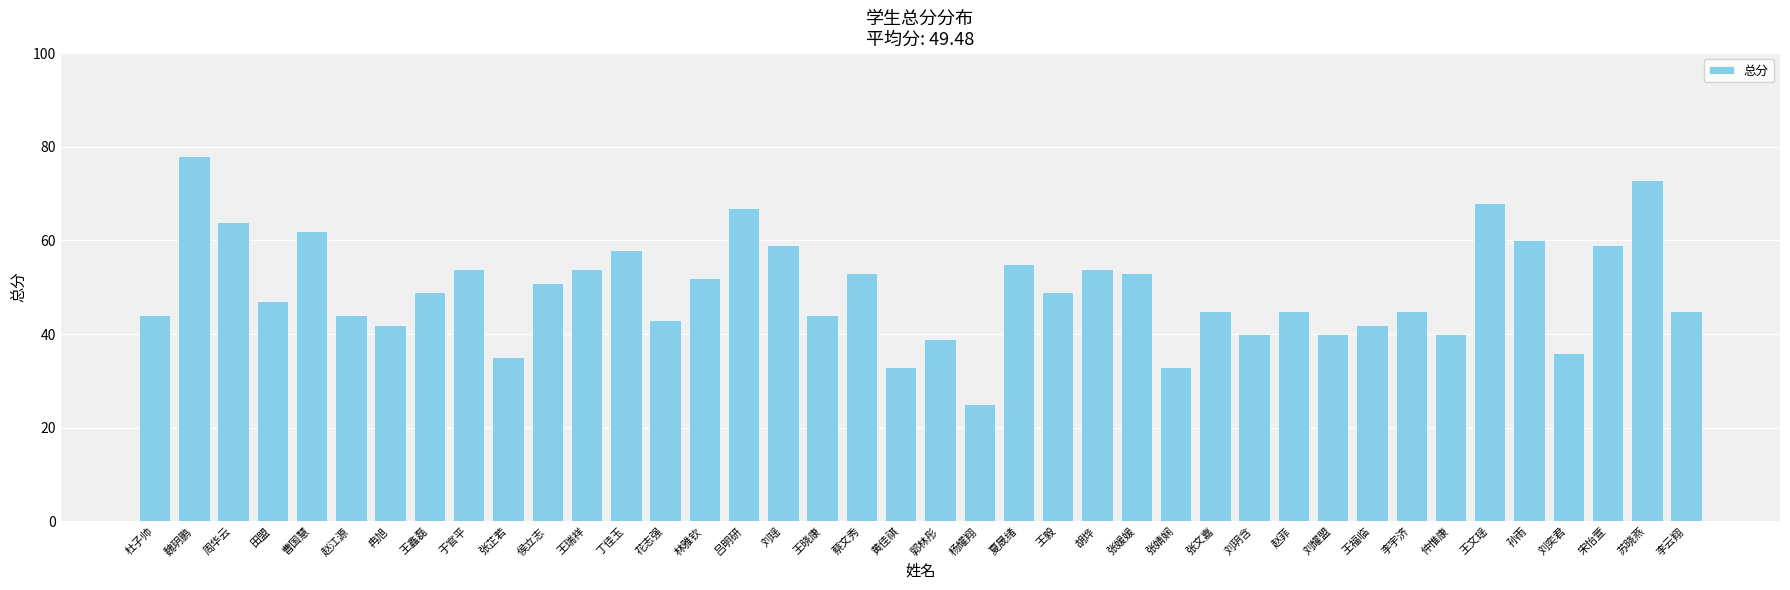

What is the difference between the values at 刘奕君 and 刘玥含?

4